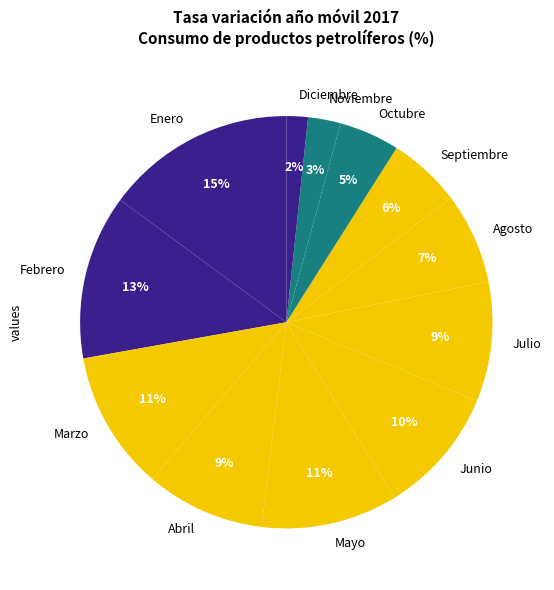

Is there any slice that represents more than half of the pie?

No